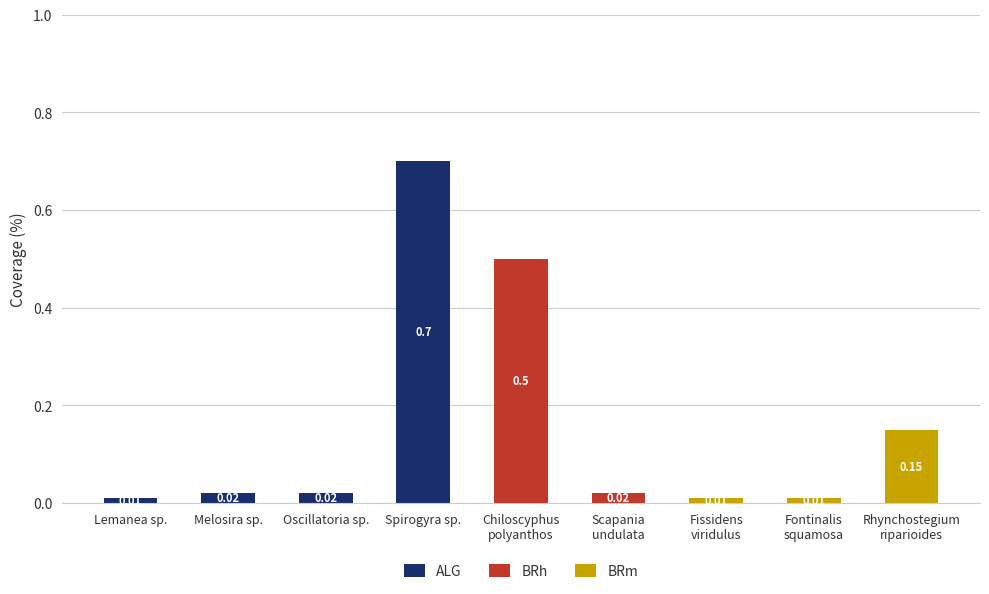

At which category is the sum across all series the highest?

Spirogyra sp.